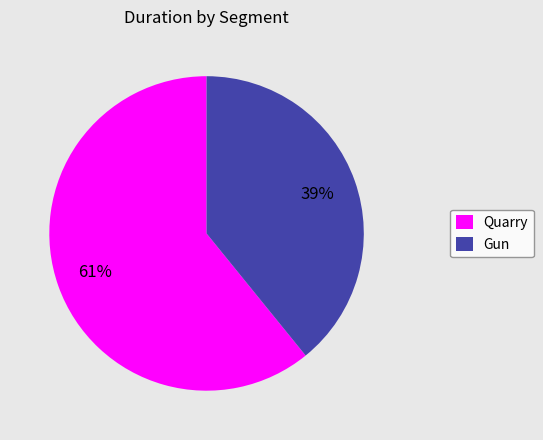

Between Quarry and Gun, which is larger?

Quarry